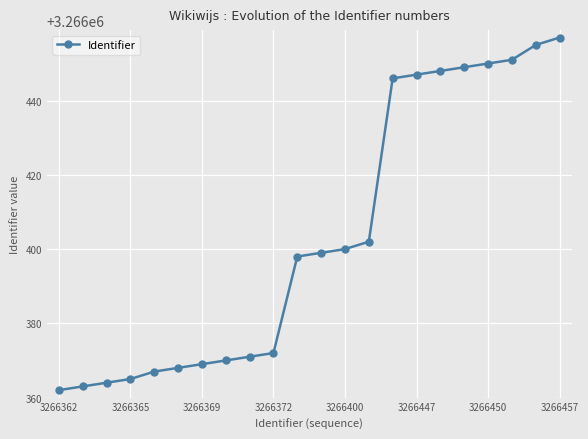

What is the sum of all values?

71860873